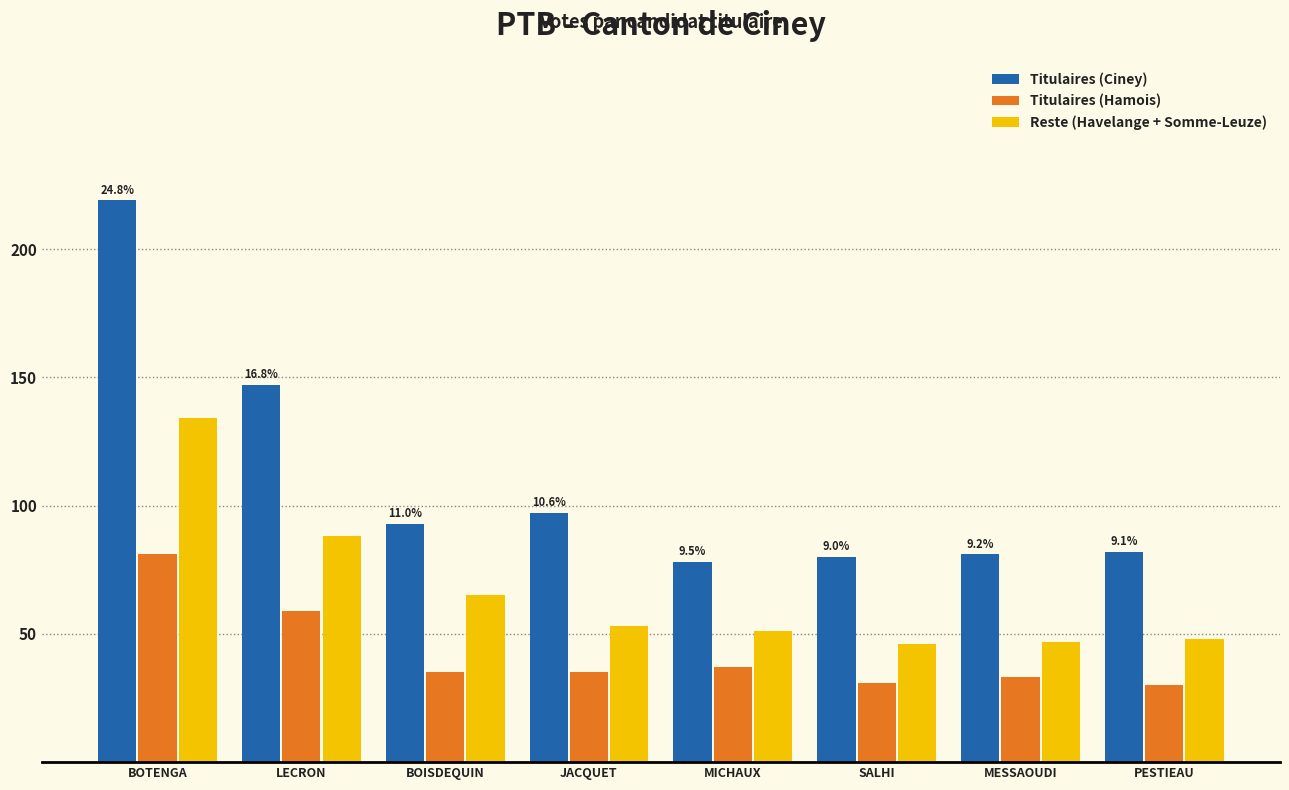

What is the approximate value of Reste (Havelange + Somme-Leuze) at PESTIEAU?

48